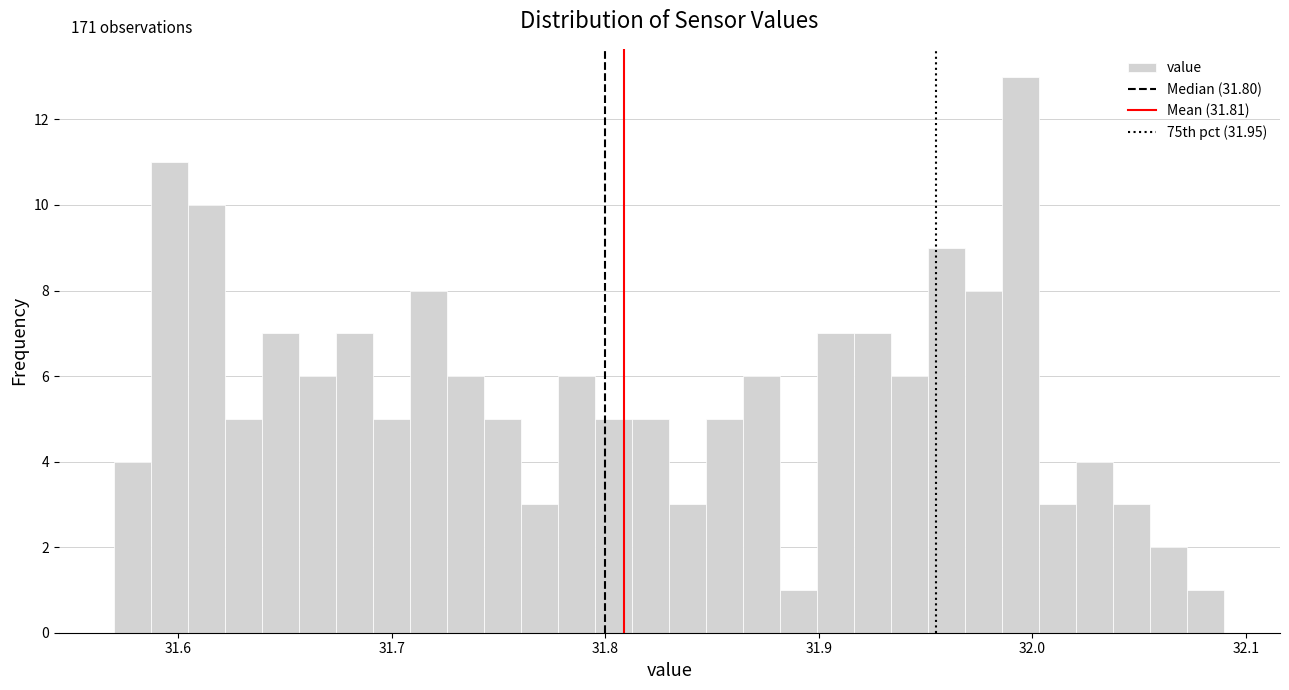

Around what value on the x-axis is the tallest bar? Give the approximate position of its centre, as read against the axis.

31.99